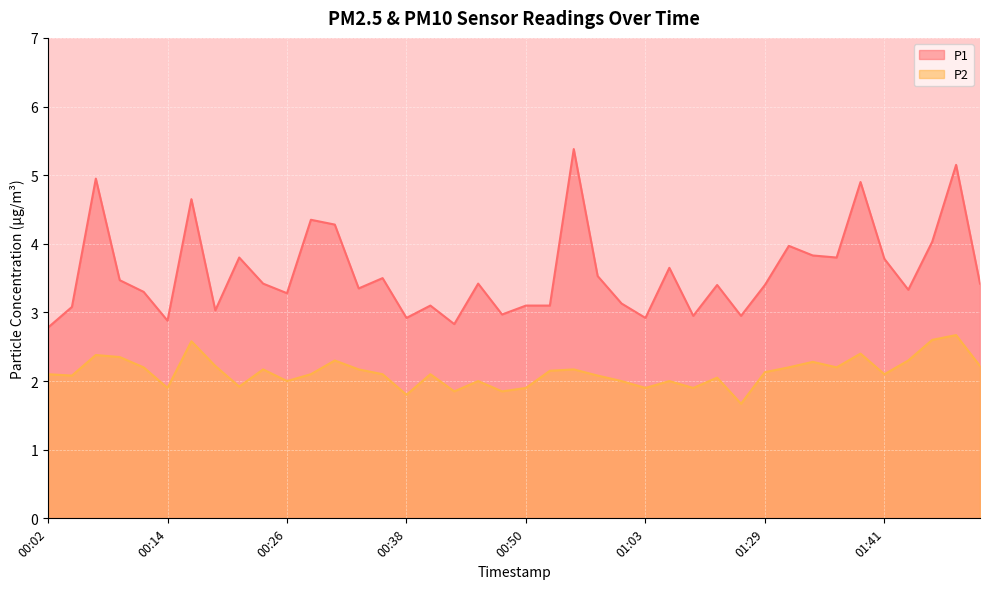

In P1, how many points are lower than both neighbors (excluding endpoints)?

12